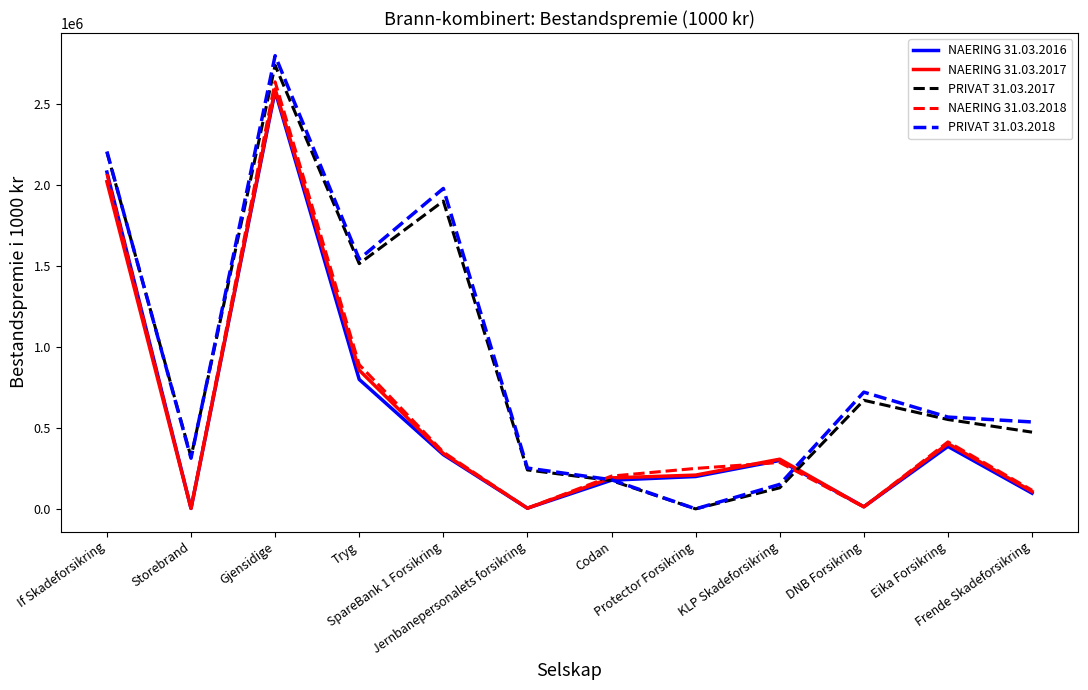

Does the chart have visible grid lines?

No